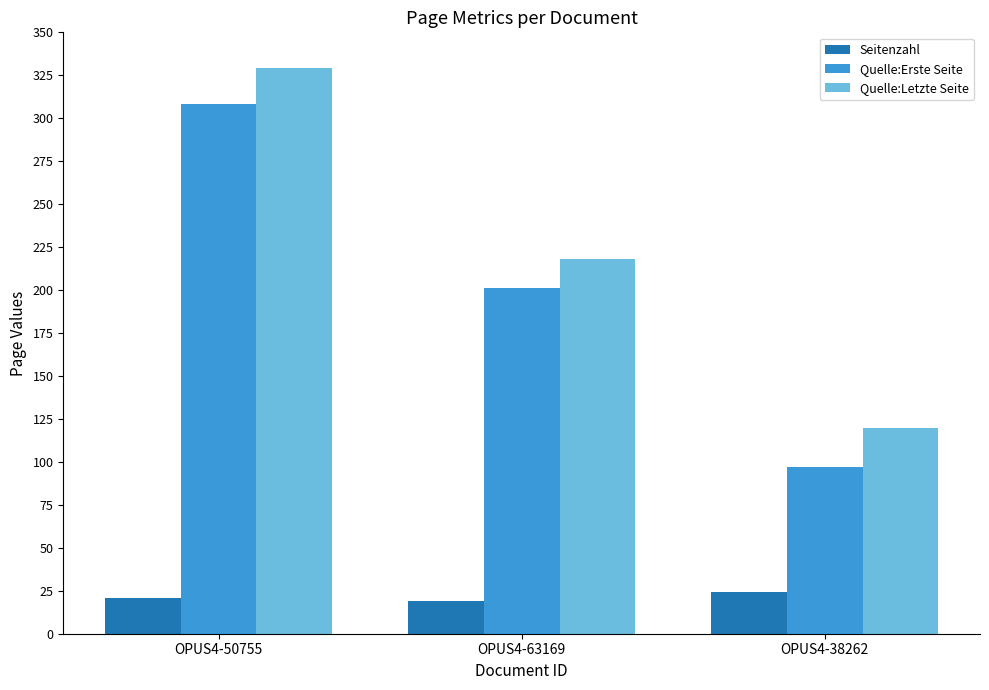

Reading left to right, extract all data points from this chart.

Seitenzahl: 21	19	24
Quelle:Erste Seite: 308	201	97
Quelle:Letzte Seite: 329	218	120